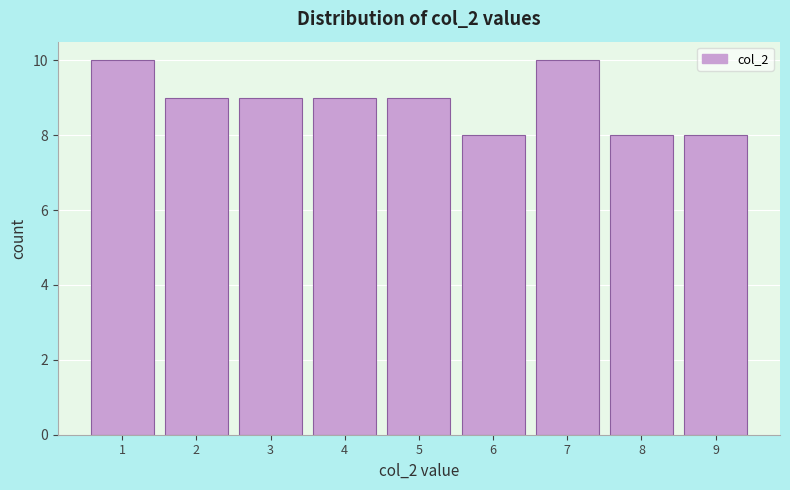

Reading left to right, list every bar in this chart as the range it spans on the x-axis followed by its height. The values are not printed on the chart, so give them approximately, as read against the axis.

0.5 to 1.5: 10
1.5 to 2.5: 9
2.5 to 3.5: 9
3.5 to 4.5: 9
4.5 to 5.5: 9
5.5 to 6.5: 8
6.5 to 7.5: 10
7.5 to 8.5: 8
8.5 to 9.5: 8